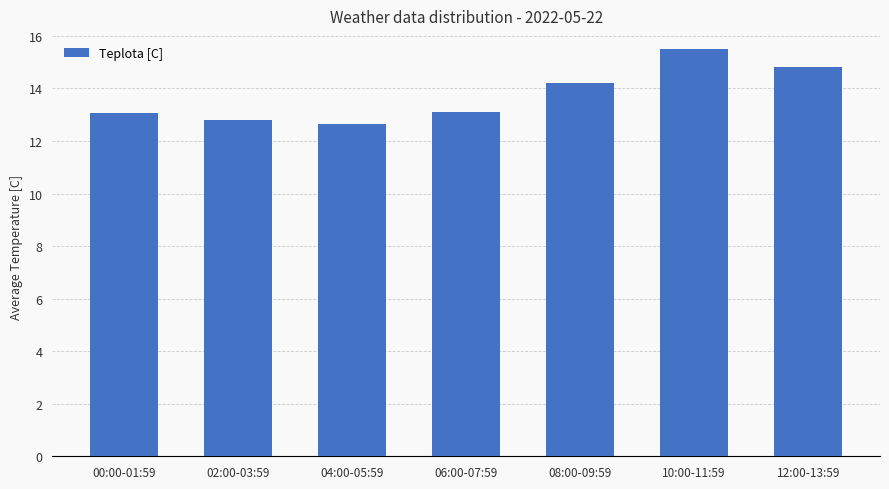

Reading right to left, extract all data points from this chart.

14.8	15.5	14.2	13.1	12.7	12.8	13.1